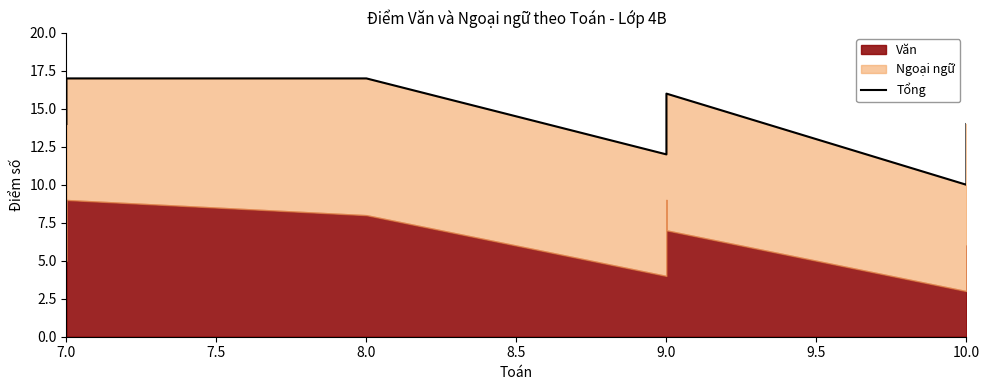

True or false: there are more than 1 points higher than both neighbors.

False